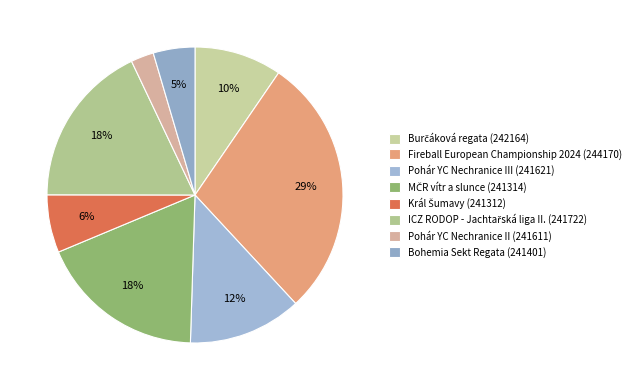

How many slices are in this pie chart?

8